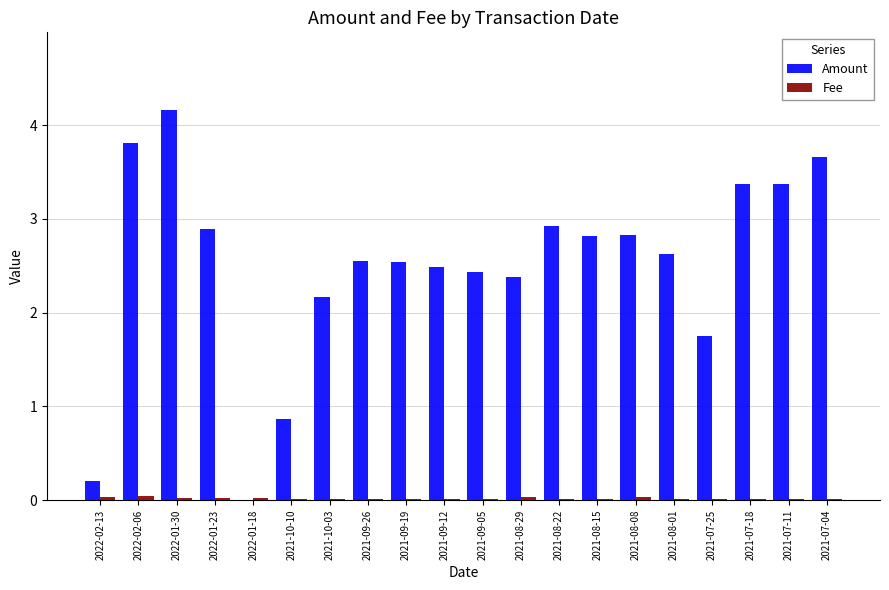

What is the maximum value for Amount?

4.2